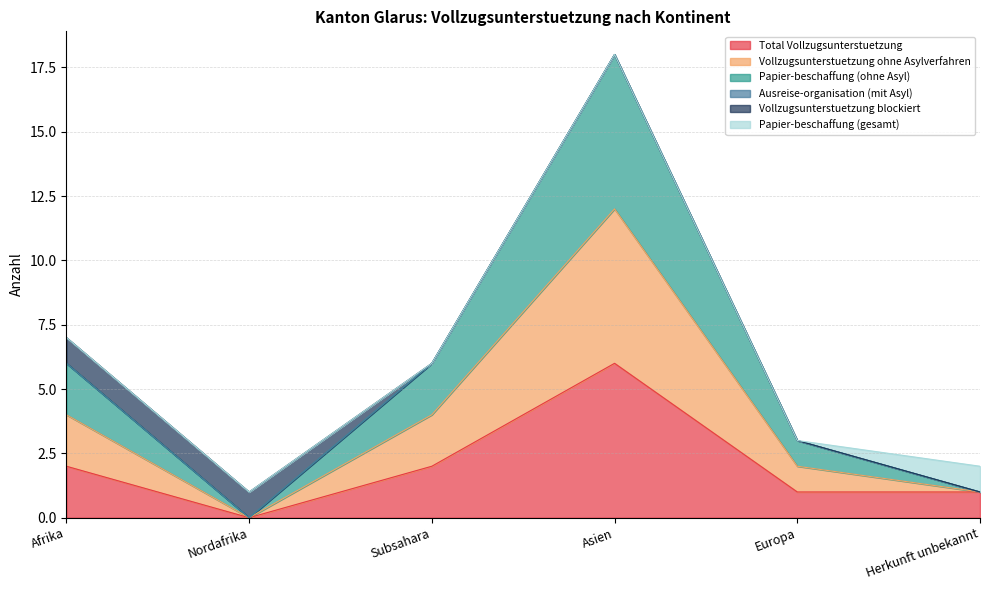

What is the label of the 3rd point from the left?

Subsahara